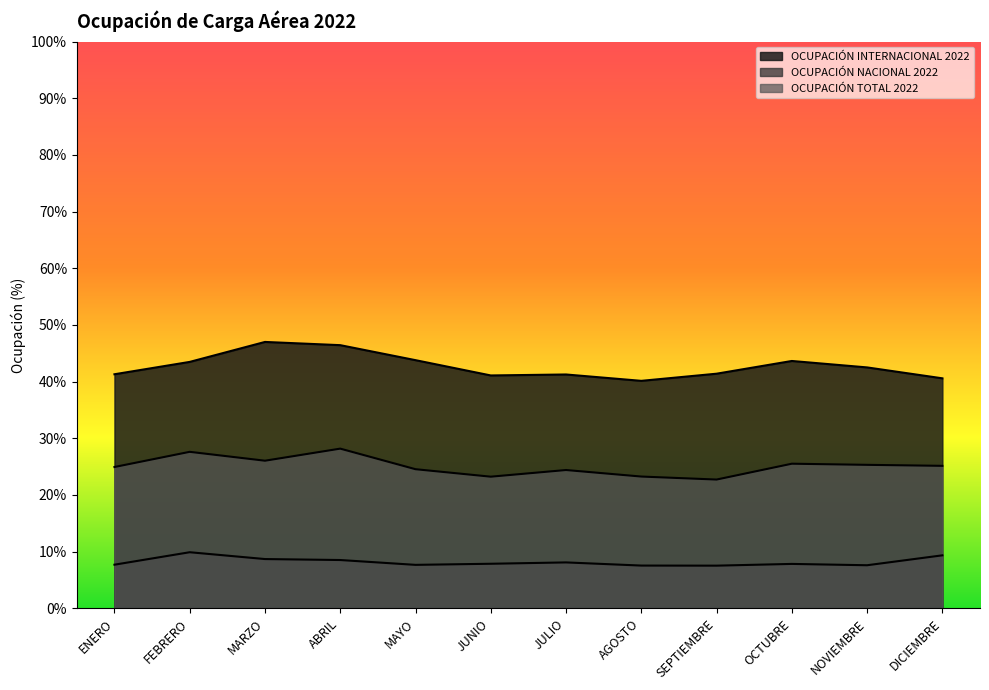

List the series in order of their peak value, highest first.

OCUPACIÓN INTERNACIONAL 2022, OCUPACIÓN TOTAL 2022, OCUPACIÓN NACIONAL 2022